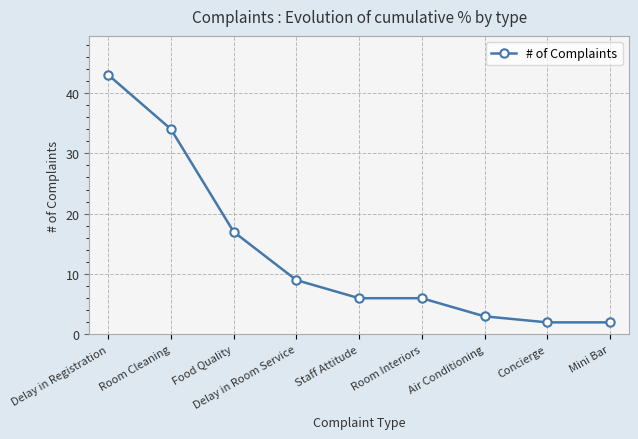

Reading right to left, what are all the values shown in this chart?

Mini Bar=2	Concierge=2	Air Conditioning=3	Room Interiors=6	Staff Attitude=6	Delay in Room Service=9	Food Quality=17	Room Cleaning=34	Delay in Registration=43